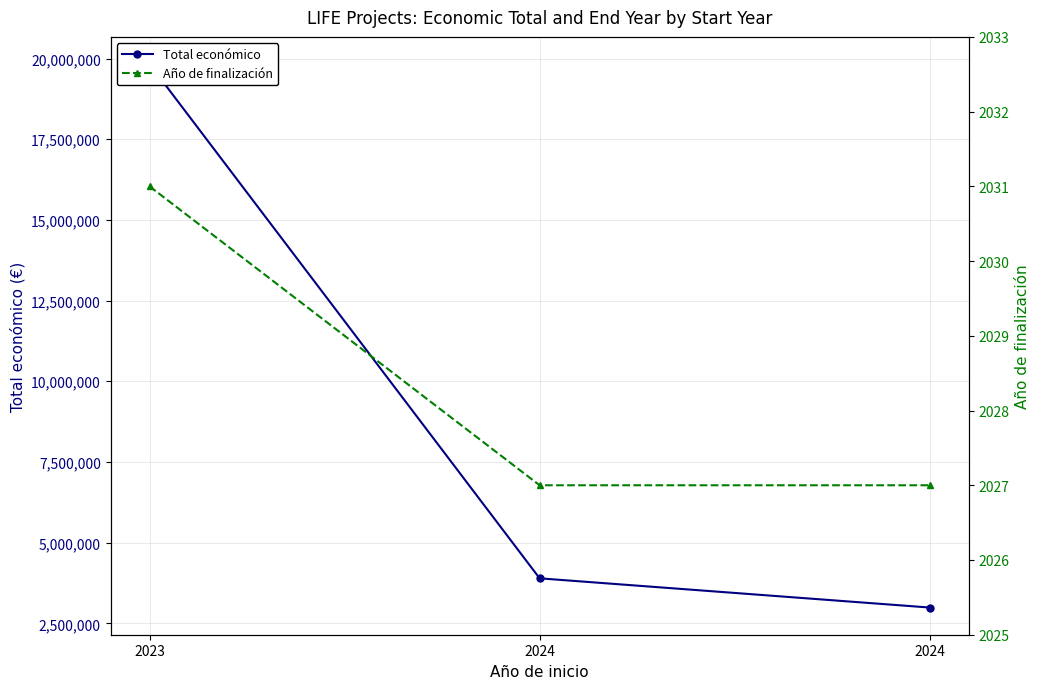

What is the spread (max minus min) of values at 2023?

19827847